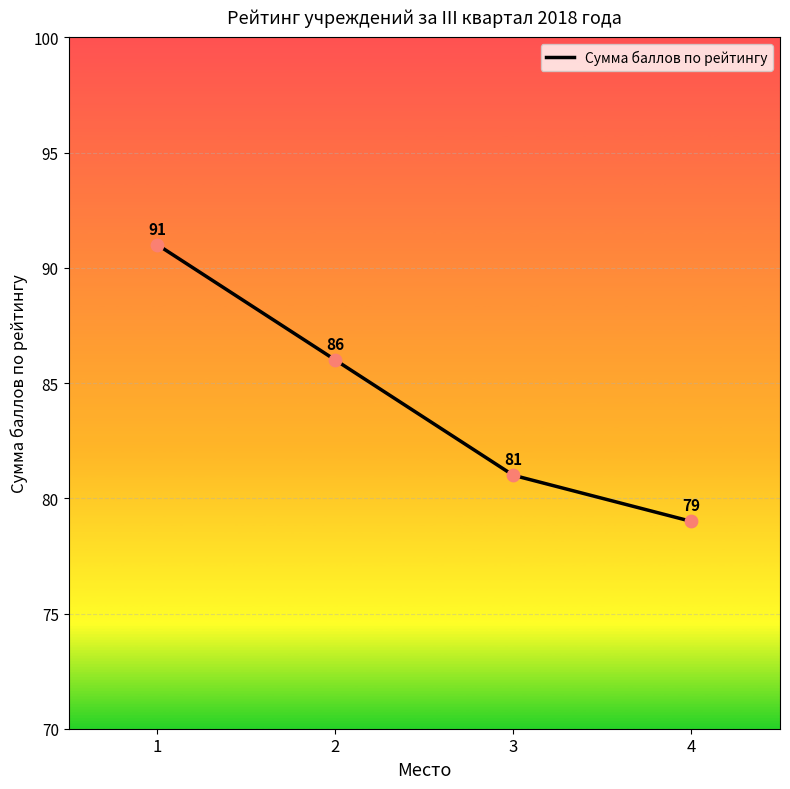

Which has a higher value, 1 or 2?

1